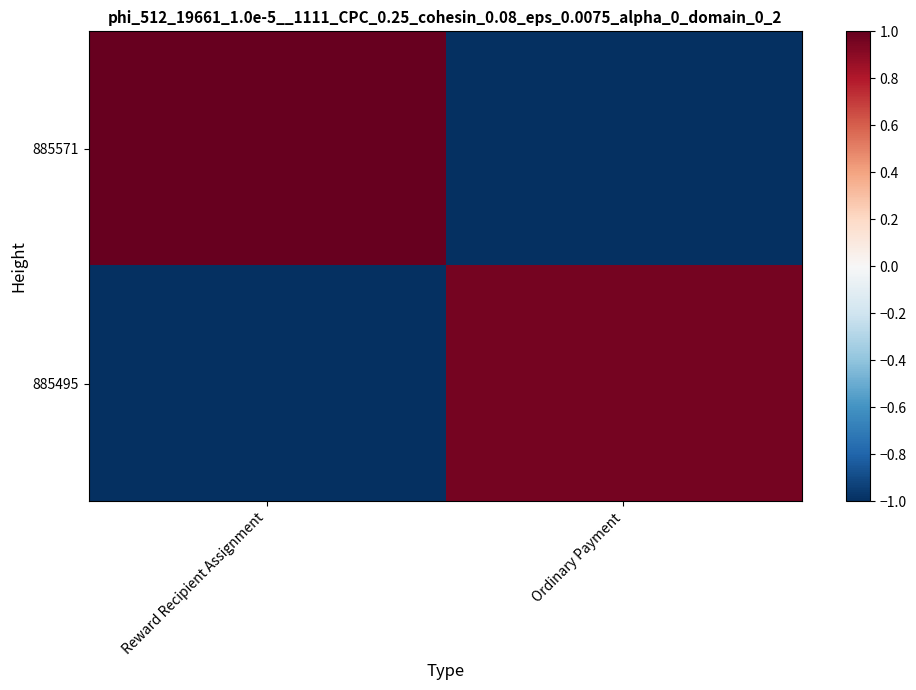

Reading left to right, list all the values displayed in this chart.

885571: Reward Recipient Assignment=1.0	Ordinary Payment=-1.0
885495: Reward Recipient Assignment=-1.0	Ordinary Payment=1.0